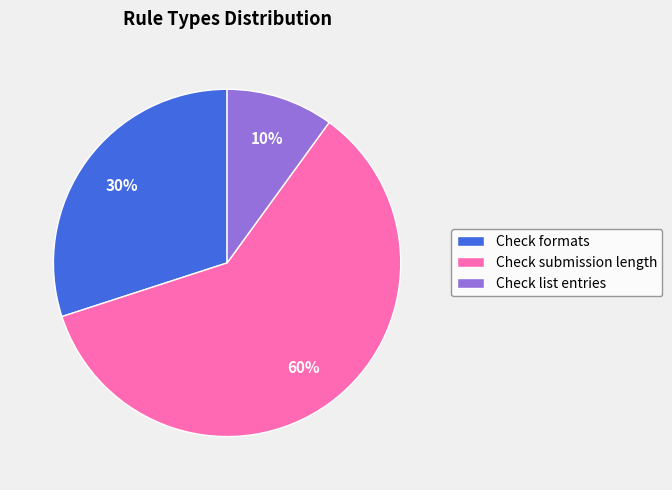

Which category has the smallest portion of the pie?

Check list entries